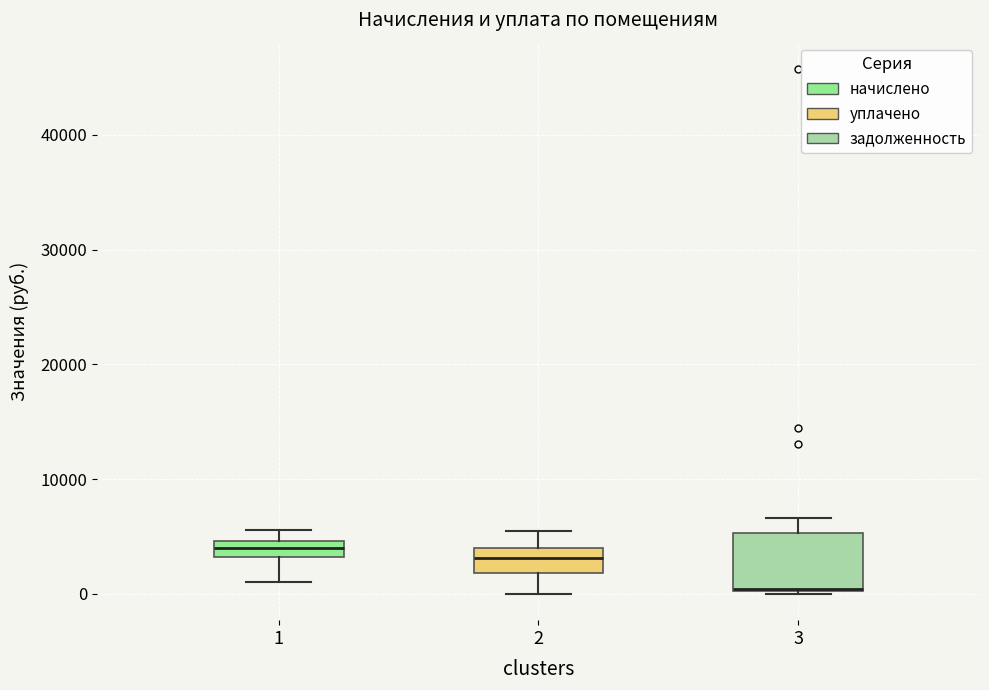

Comparing the boxes themselves (not the whiskers), which one is the tallest?

3